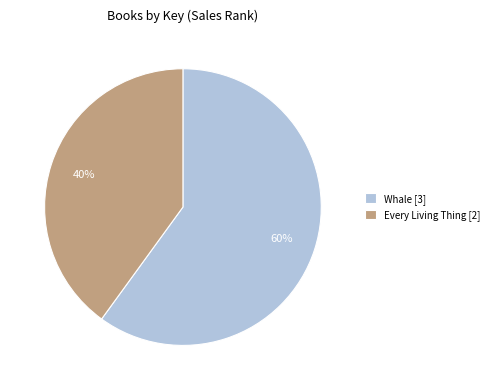

Does any single category account for the majority?

Yes